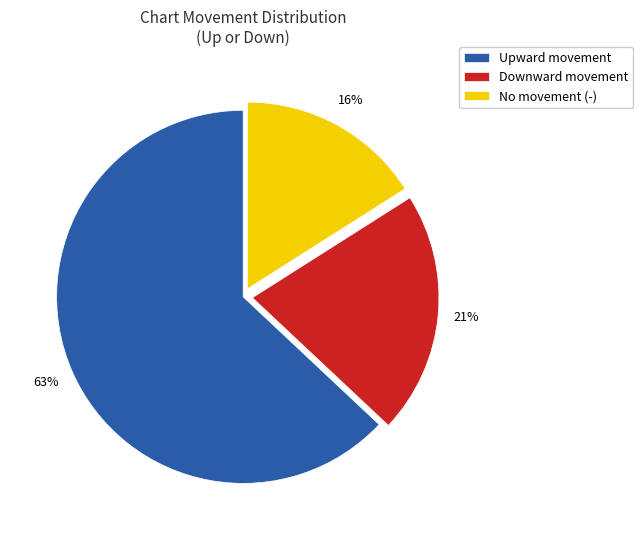

Which slice is the largest?

Upward movement